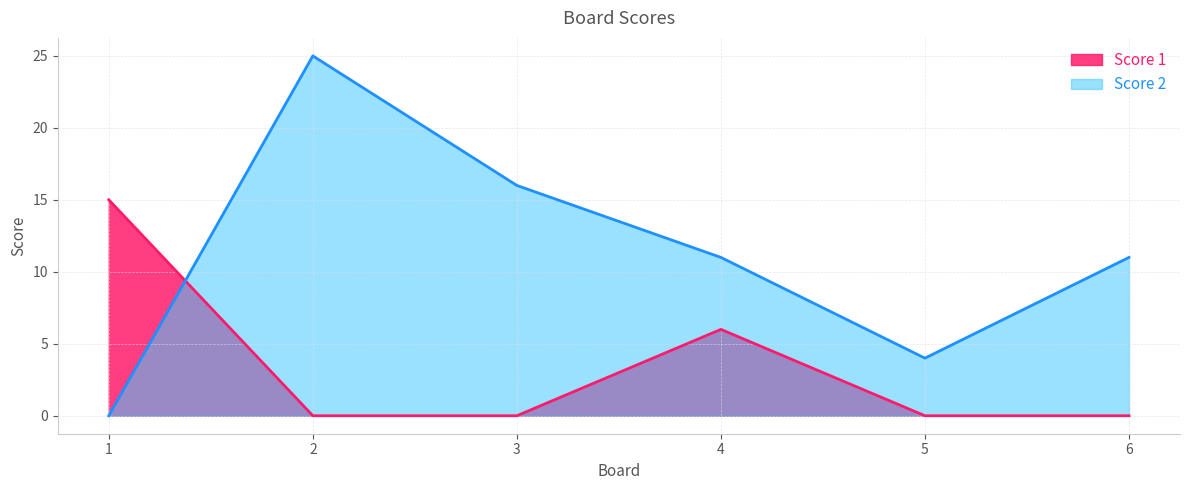

Reading left to right, transcribe all the data shown in this chart.

Score 1: 15	0	0	6	0	0
Score 2: 0	25	16	11	4	11